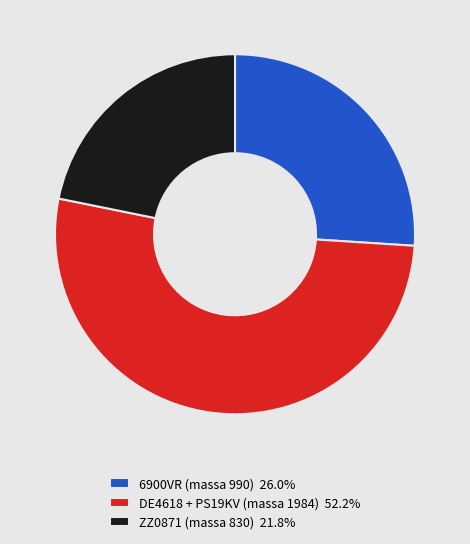

Is there a majority slice in this chart?

Yes